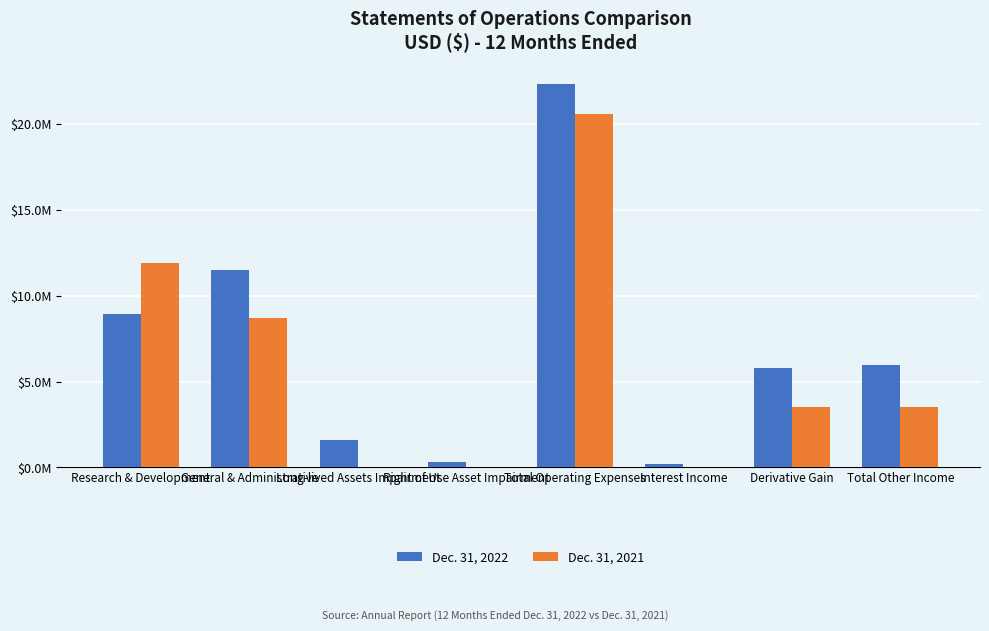

Are the bars horizontal?

No